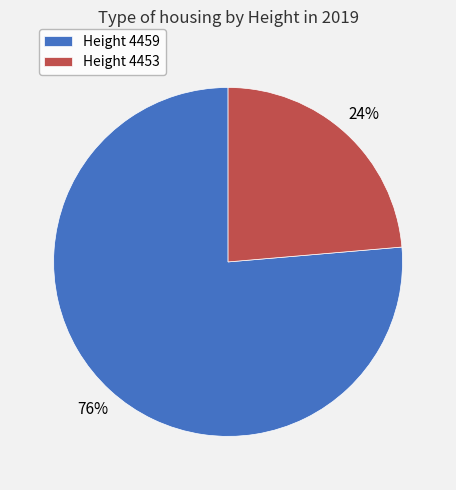

To the nearest percent, what portion does Height 4459 represent?

76%